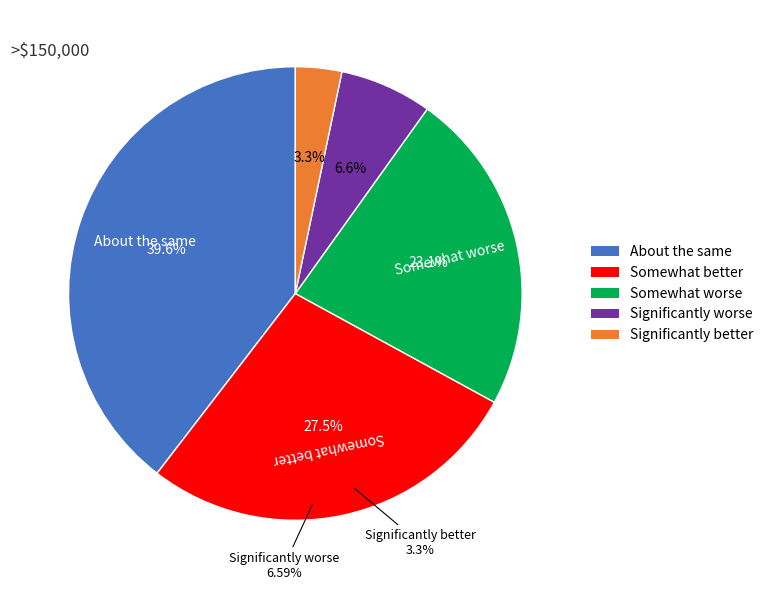

Count the number of slices in the pie.

6